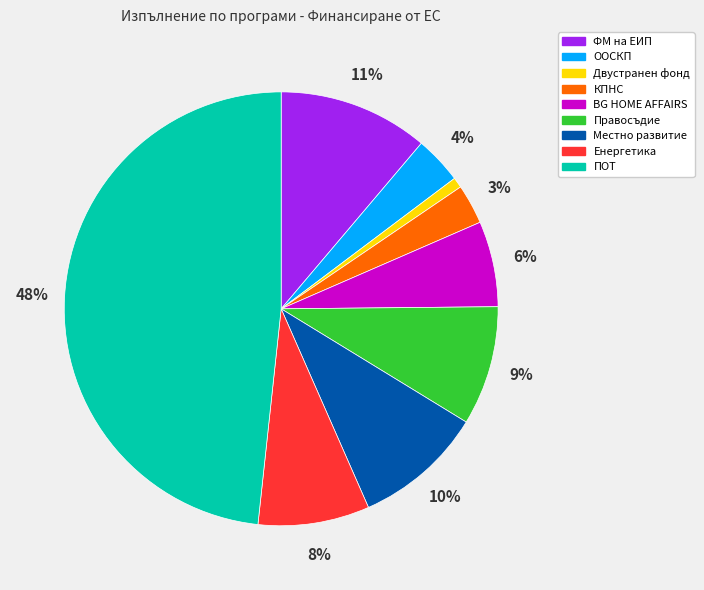

To the nearest percent, what is the difference between the КПНС and BG HOME AFFAIRS slice percentages?

3%